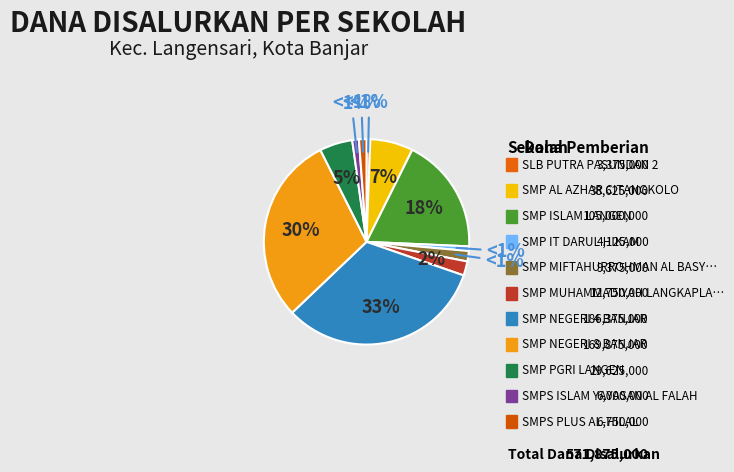

How many segments does this pie chart have?

11